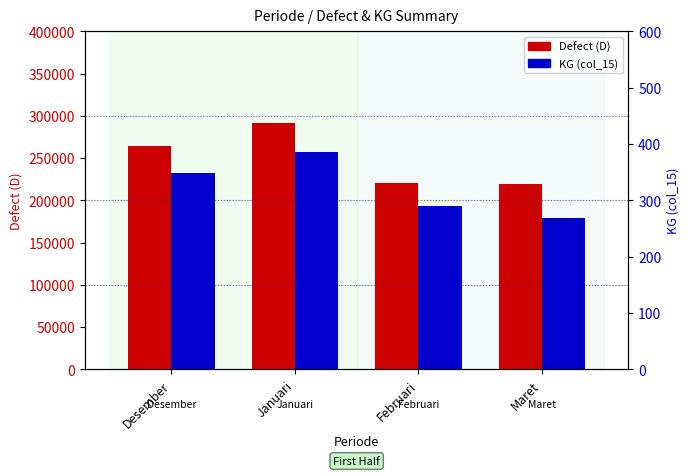

At which category is the sum across all series the highest?

Januari